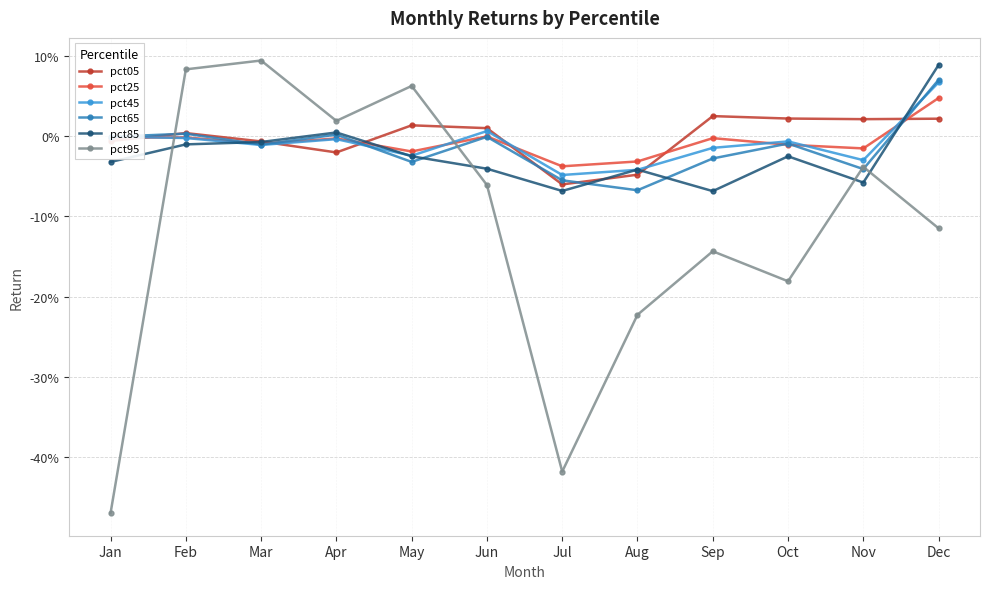

What is the spread (max minus min) of values at Jun?

0.1